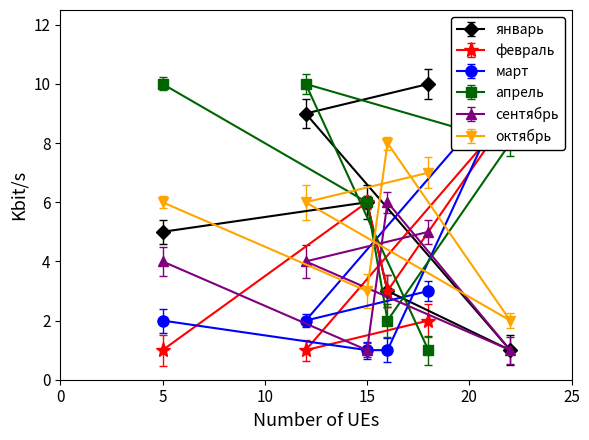

Is it true that апрель equals 8 at 15?

False